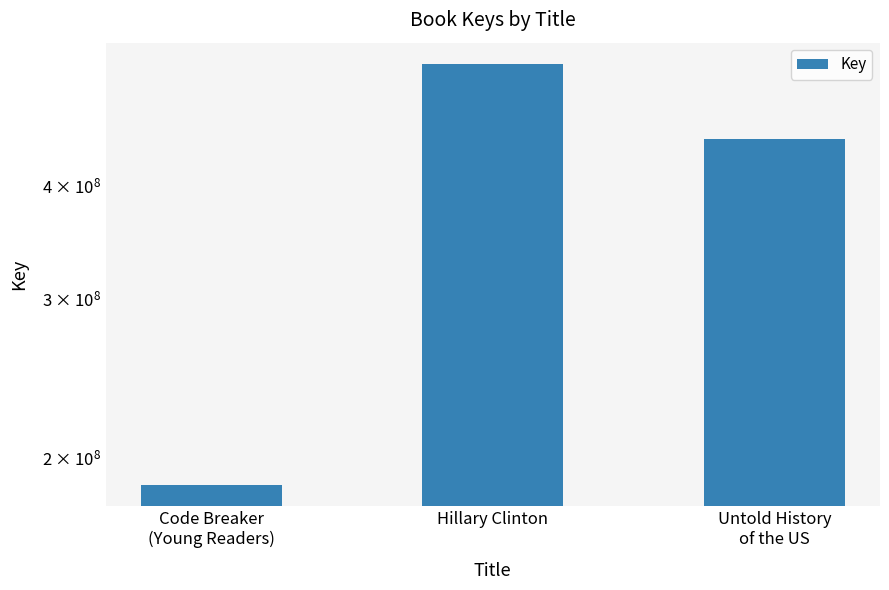

What is the label of the 1st bar from the left?

Code Breaker
(Young Readers)